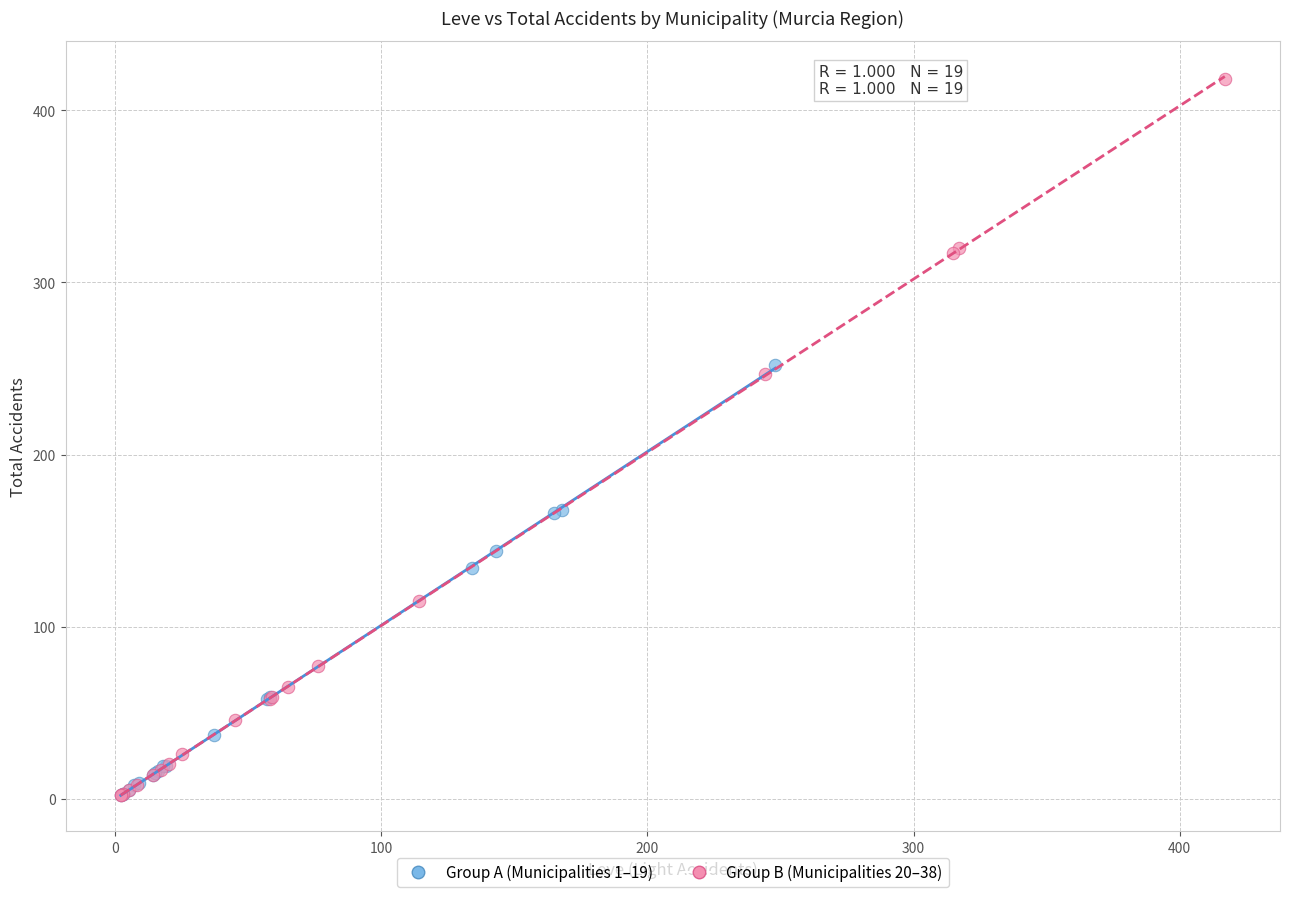

Which series has the largest Y range (max minus min)?

Group B (Municipalities 20–38)